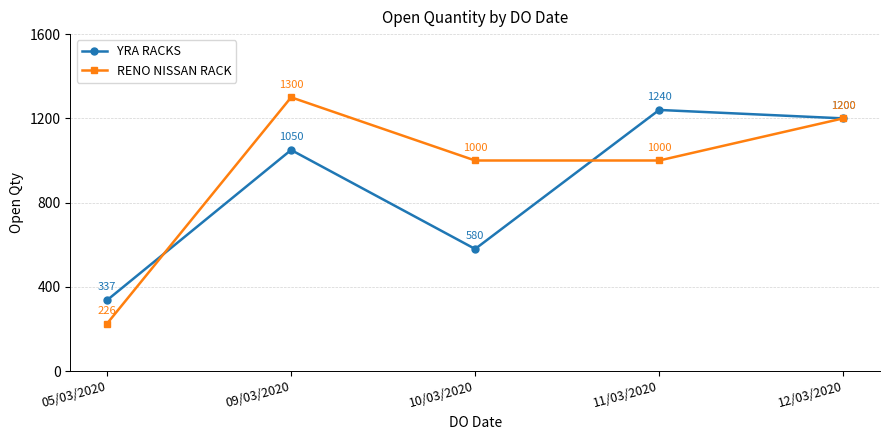

At which category is the sum across all series the highest?

12/03/2020